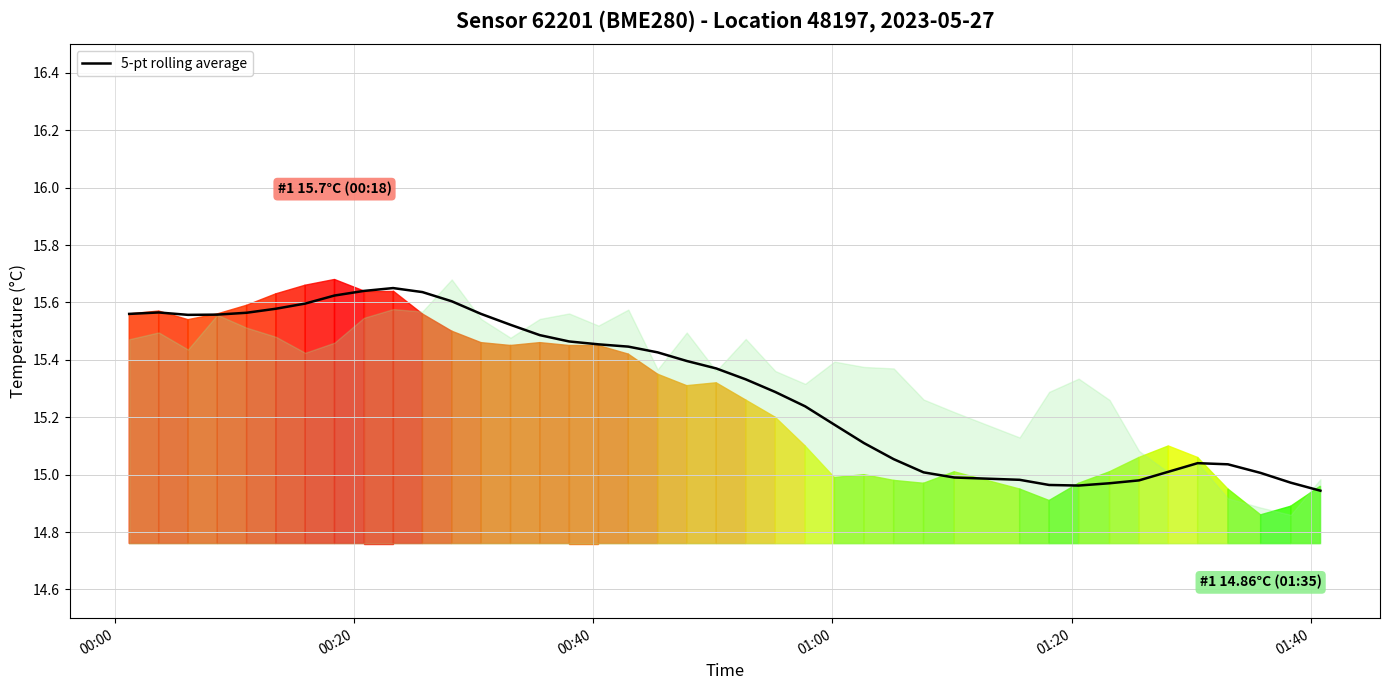

The value at 16 is 9.3. True or false?

False